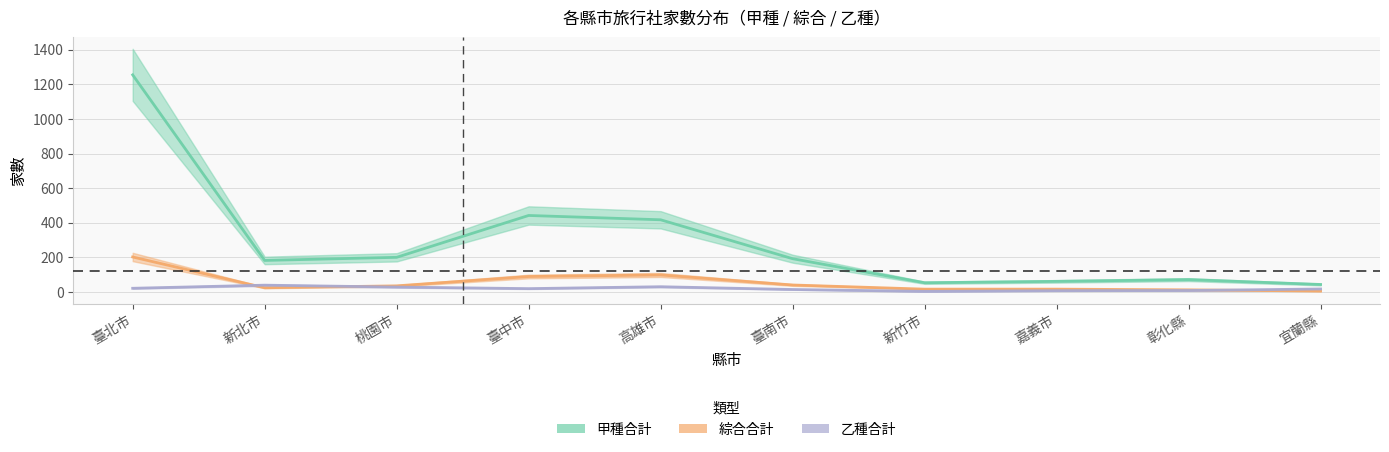

What are all the series names shown in the legend?

甲種合計, 綜合合計, 乙種合計